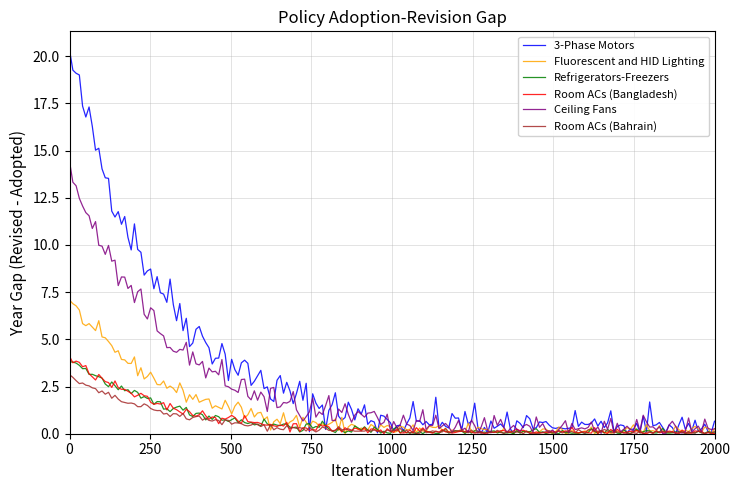

Which series has the widest spread of values?

3-Phase Motors